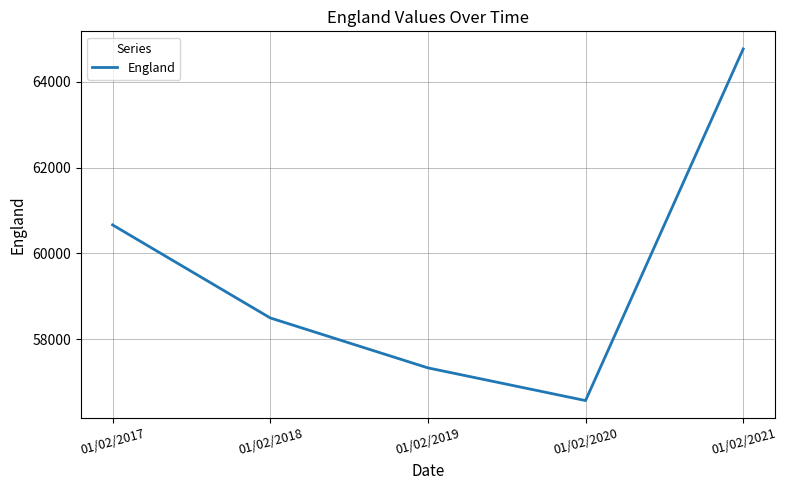

At which category does the data reach its first local valley?

01/02/2020